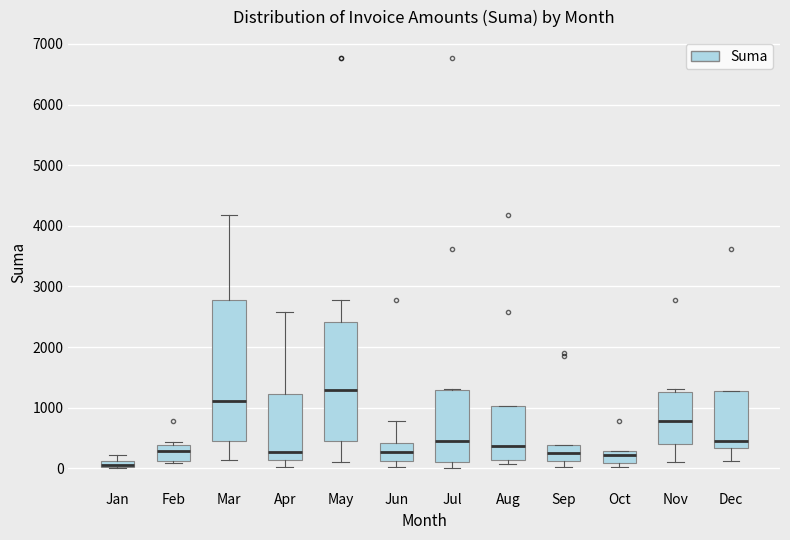

Which box has the highest median line?

May